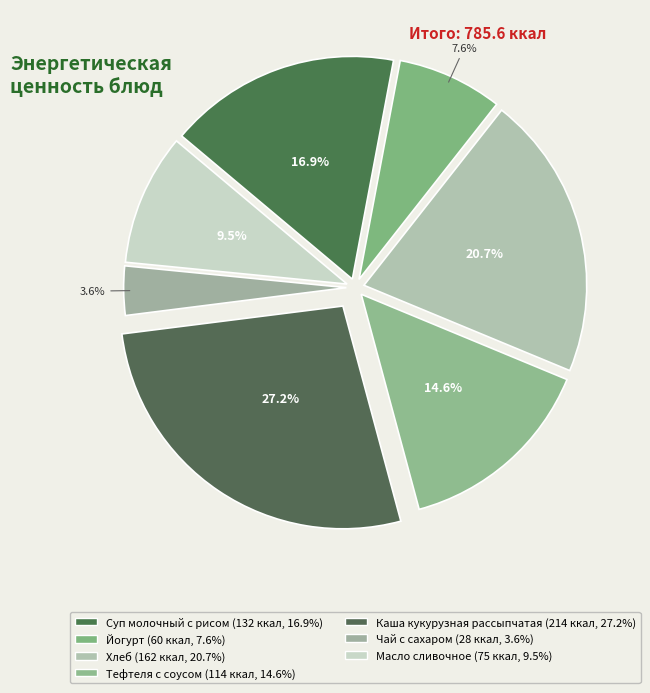

Do Хлеб and Тефтеля с соусом together represent more than half of the pie?

No